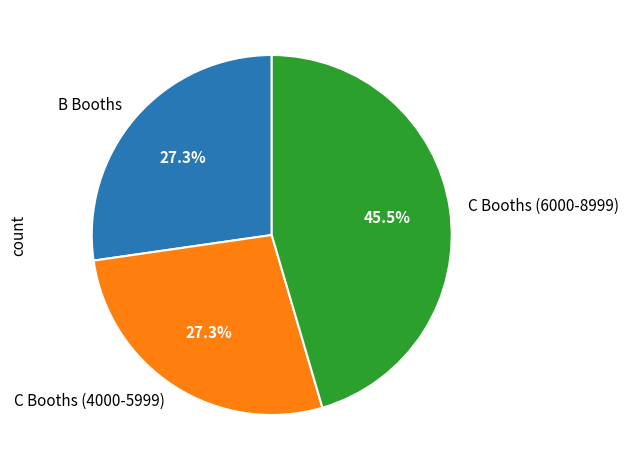

Which slice is the largest?

C Booths (6000-8999)